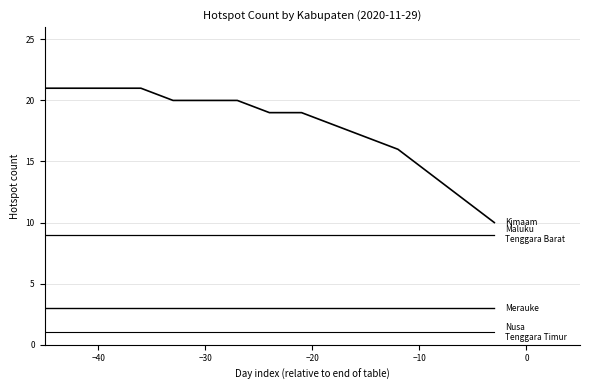

How many lines are shown in the chart?

4